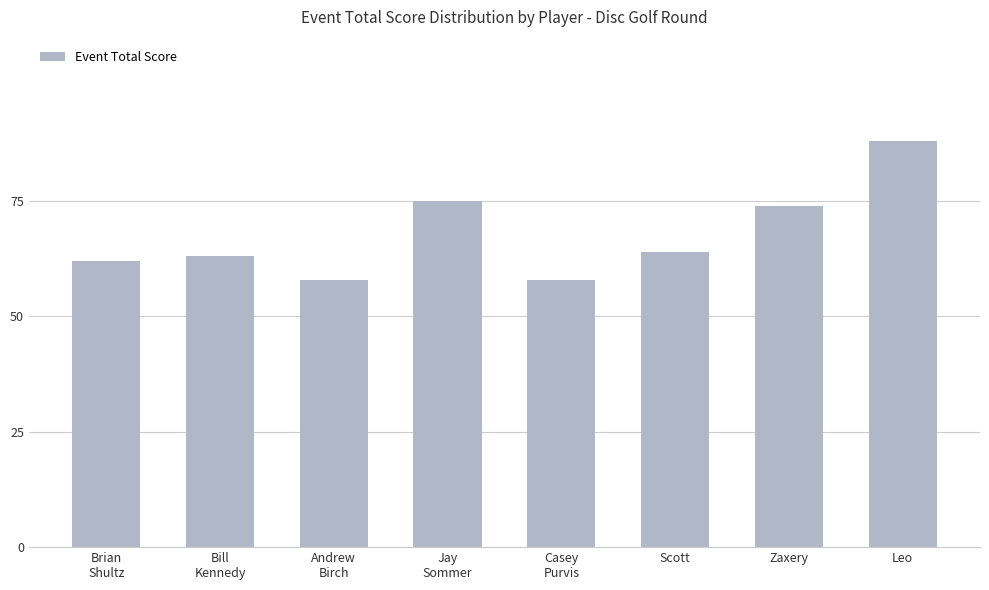

What is the sum of the values at Andrew
Birch and Brian
Shultz?

120